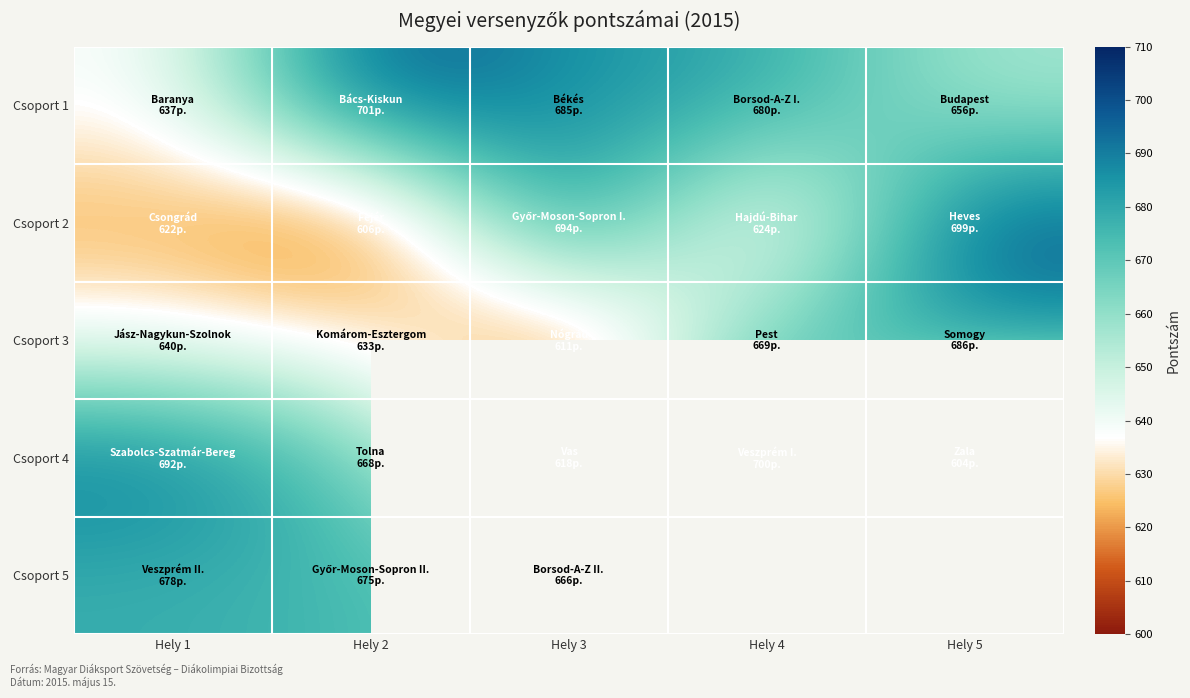

Which has a higher value, Hely 2 or Hely 4?

Hely 2